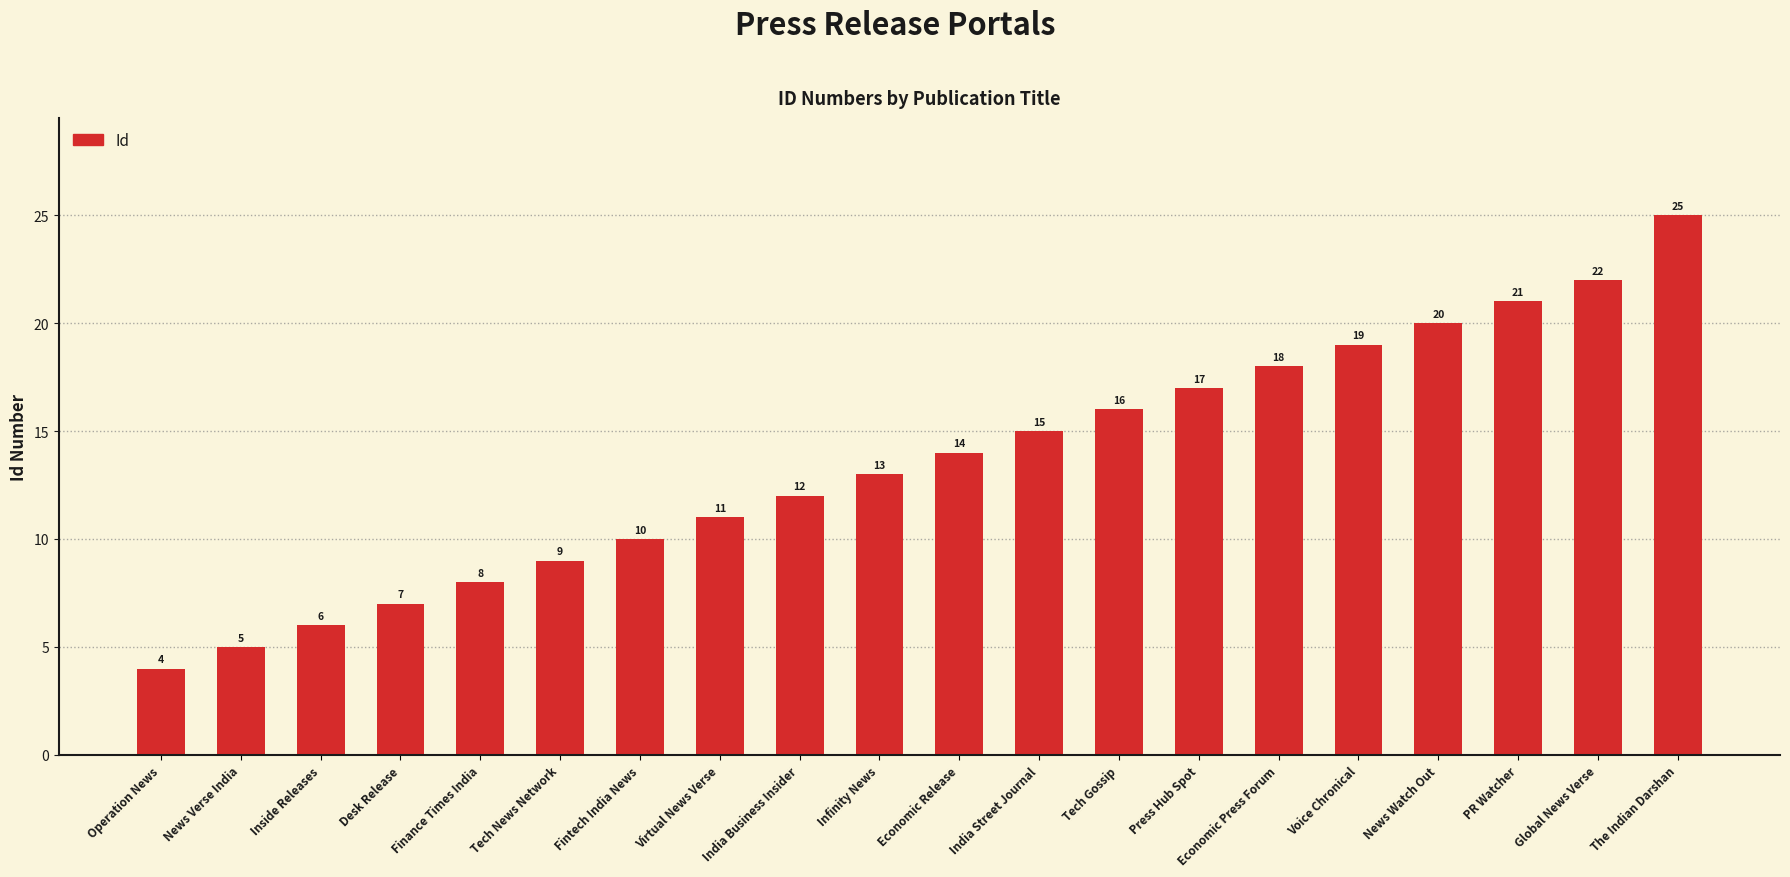

Reading left to right, extract all data points from this chart.

4	5	6	7	8	9	10	11	12	13	14	15	16	17	18	19	20	21	22	25